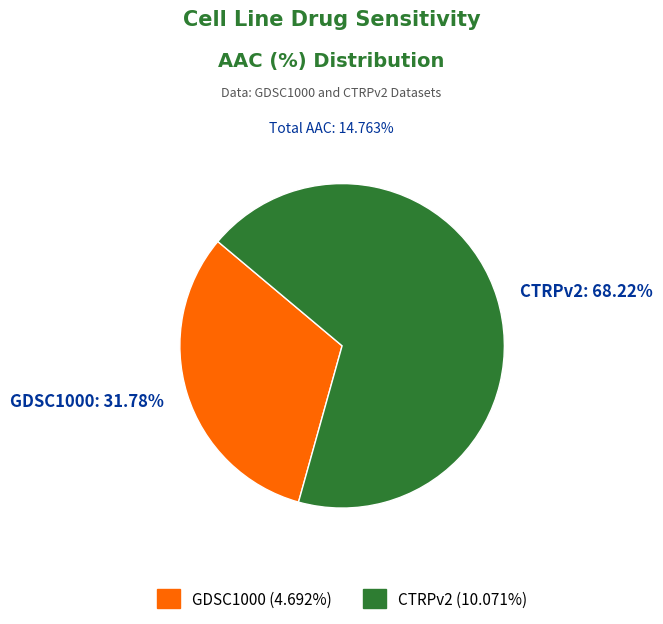

Which slice is the smallest?

GDSC1000